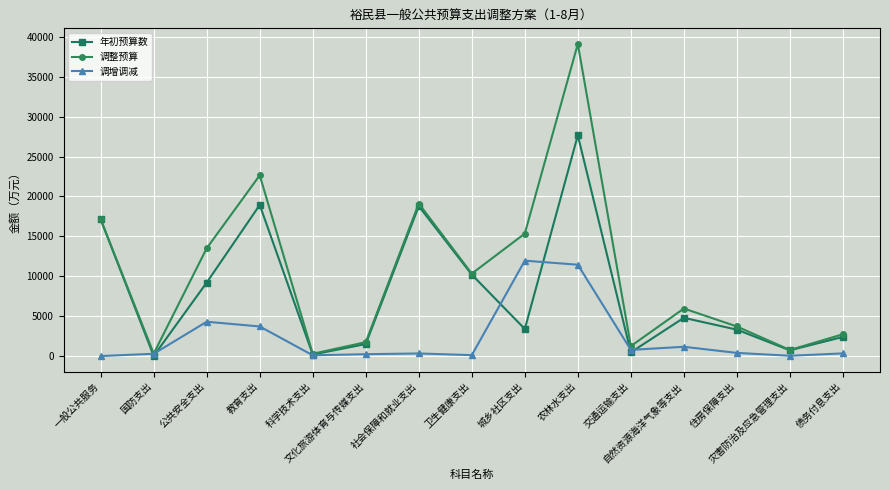

Is this an area chart (filled region under the line)?

No